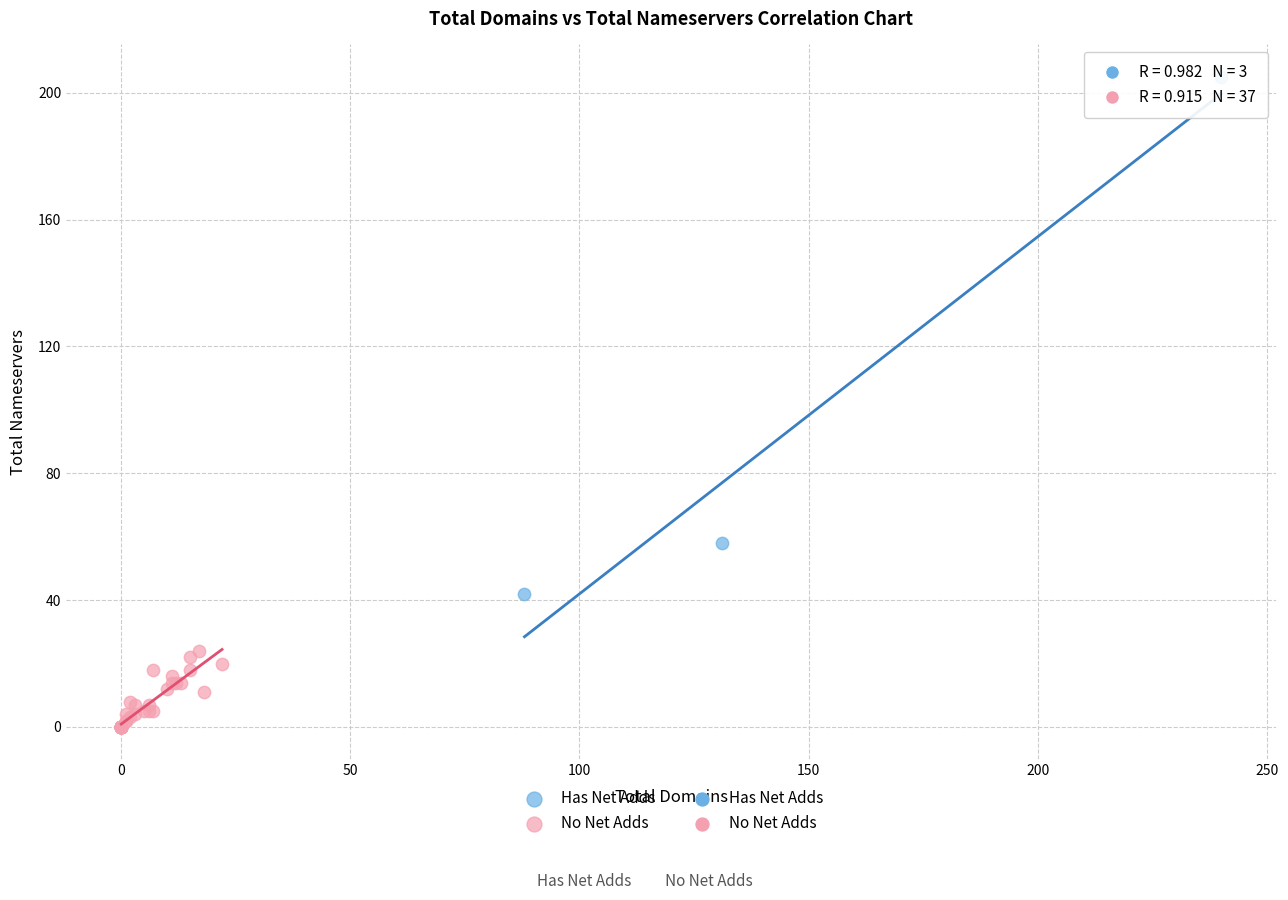

Which series has the widest spread of Y values?

Has Net Adds